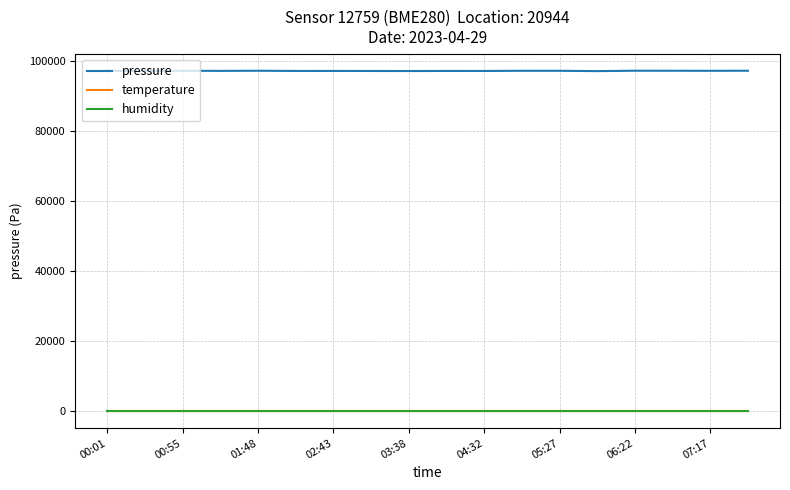

How many values in the pressure series exceed 97235?

9